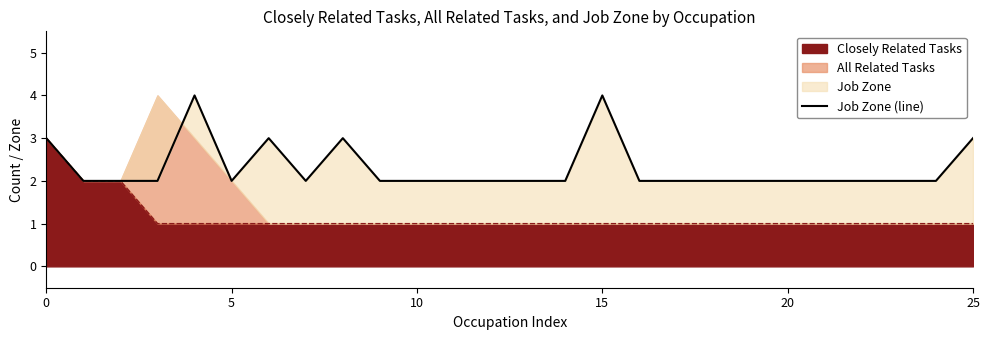

Reading left to right, what are all the values shown in this chart?

3	2	2	2	4	2	3	2	3	2	2	2	2	2	2	4	2	2	2	2	2	2	2	2	2	3